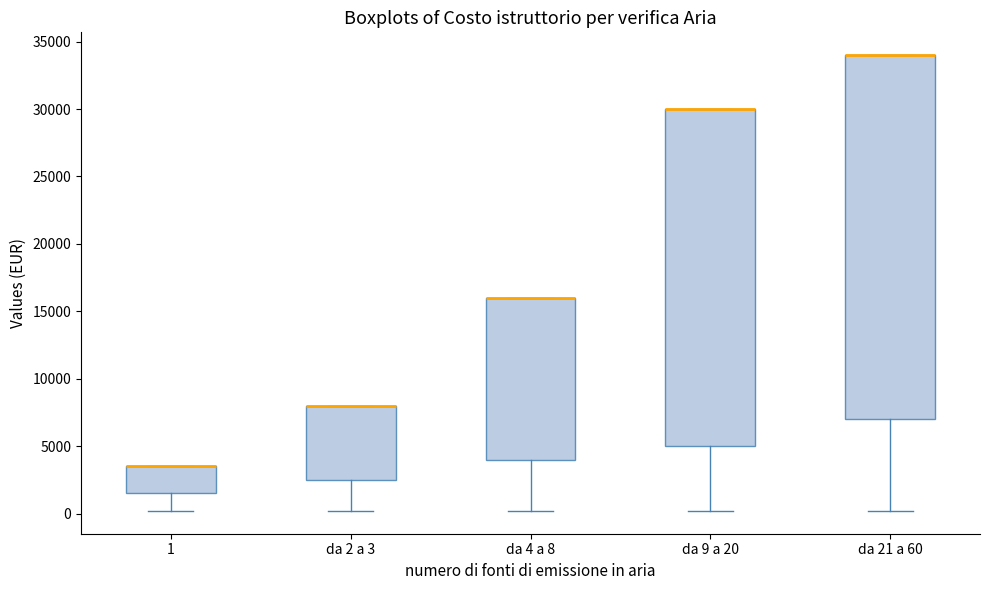

Reading left to right, read every box against the y-axis: the position of its median line, the range the box covers, and the ends of its whiskers. The values are not printed on the chart, so give them approximately, as read against the axis.

1: median 3500 (drawn on the box's upper edge), box 1500 to 3500, whiskers 0 to 3500
da 2 a 3: median 8000 (drawn on the box's upper edge), box 2500 to 8000, whiskers 0 to 8000
da 4 a 8: median 16000 (drawn on the box's upper edge), box 4000 to 16000, whiskers 0 to 16000
da 9 a 20: median 30000 (drawn on the box's upper edge), box 5000 to 30000, whiskers 0 to 30000
da 21 a 60: median 34000 (drawn on the box's upper edge), box 7000 to 34000, whiskers 0 to 34000